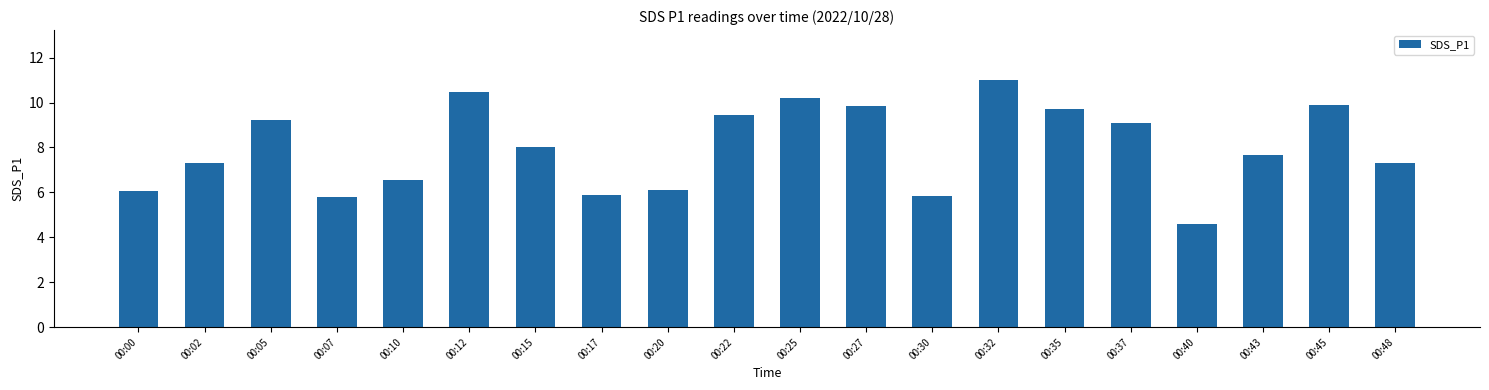

Read the value at 00:15.

8.0